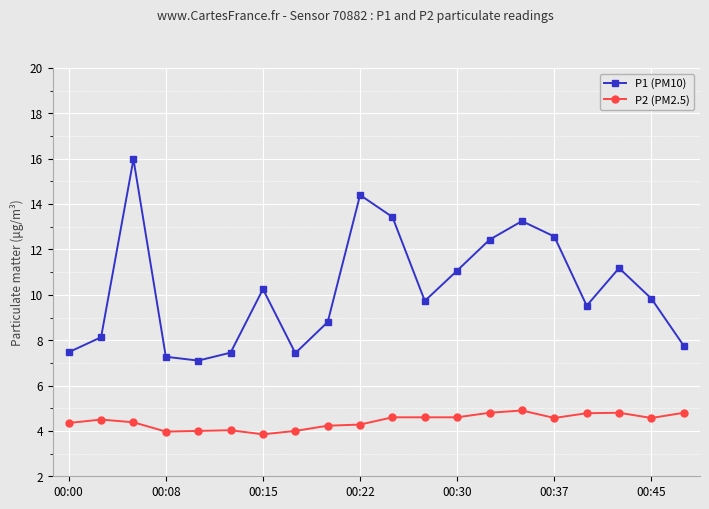

What is the maximum value shown in the chart?

16.0